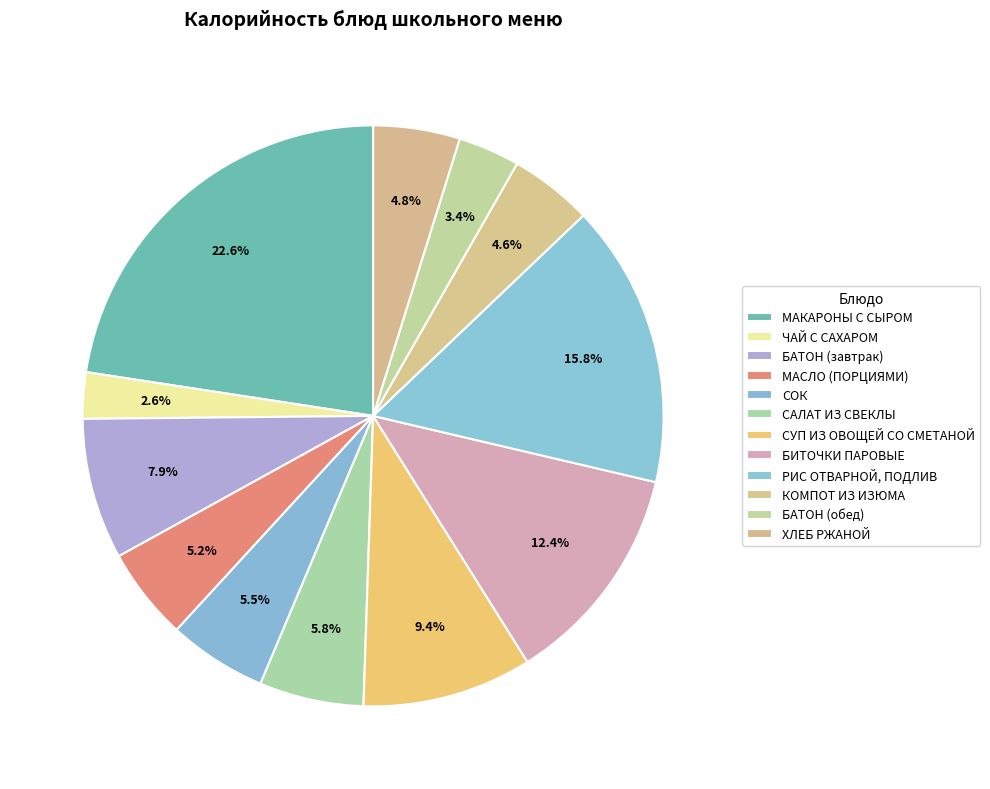

To the nearest percent, what is the difference between the МАКАРОНЫ С СЫРОМ and БАТОН (обед) slice percentages?

19%